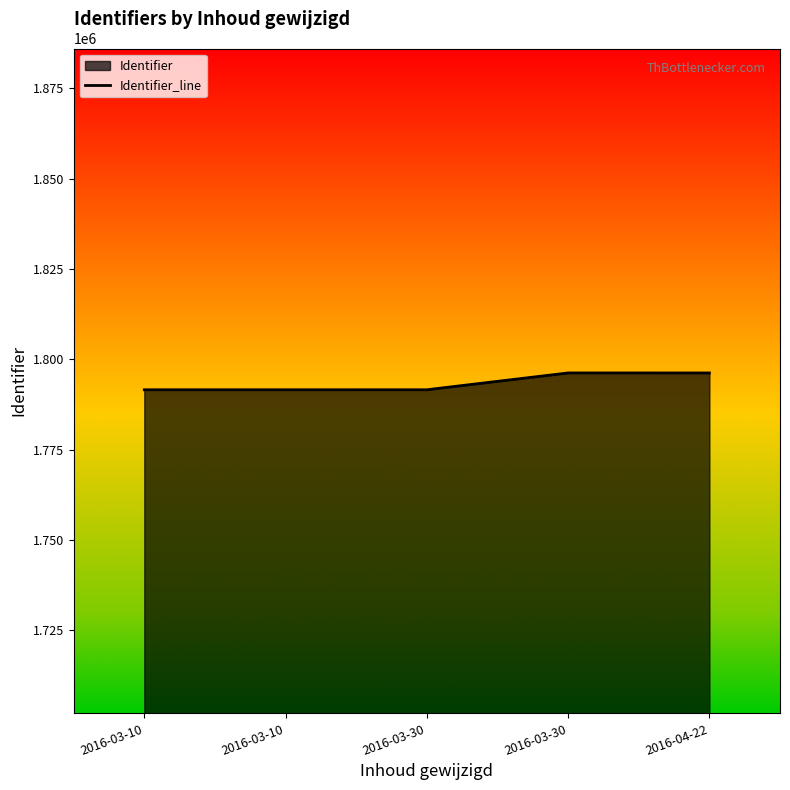

How many interior local peaks (higher than both neighbors) does the data have?

1